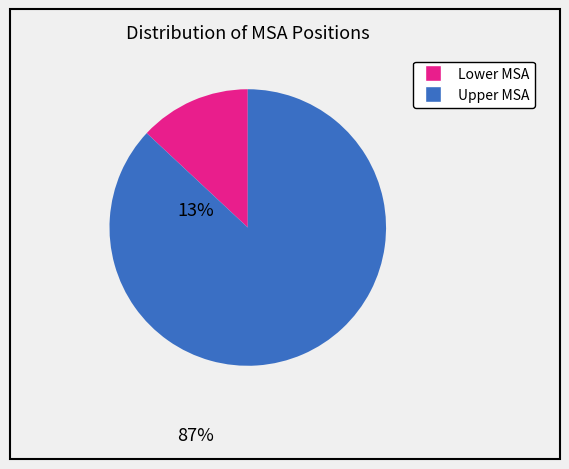

Does any single category account for the majority?

Yes